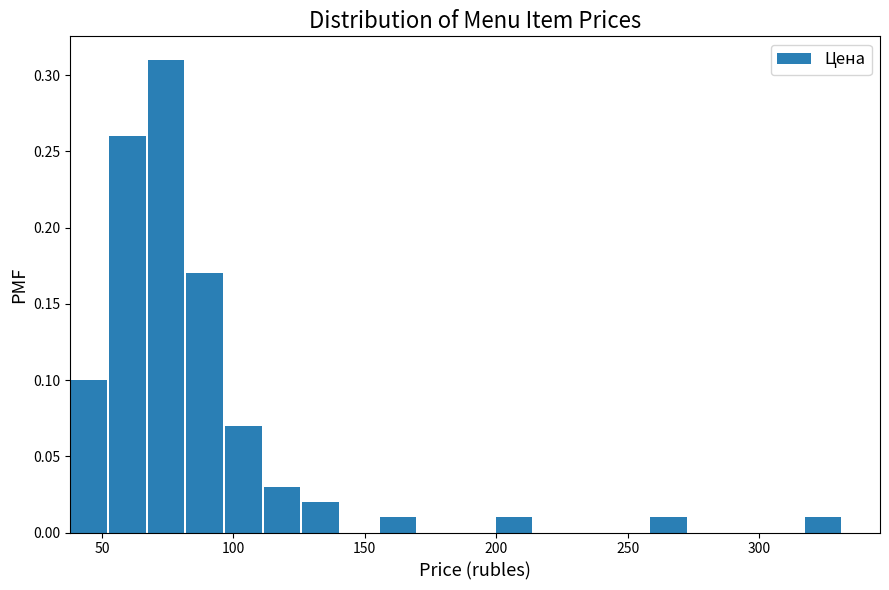

Around what value on the x-axis is the tallest bar? Give the approximate position of its centre, as read against the axis.

75